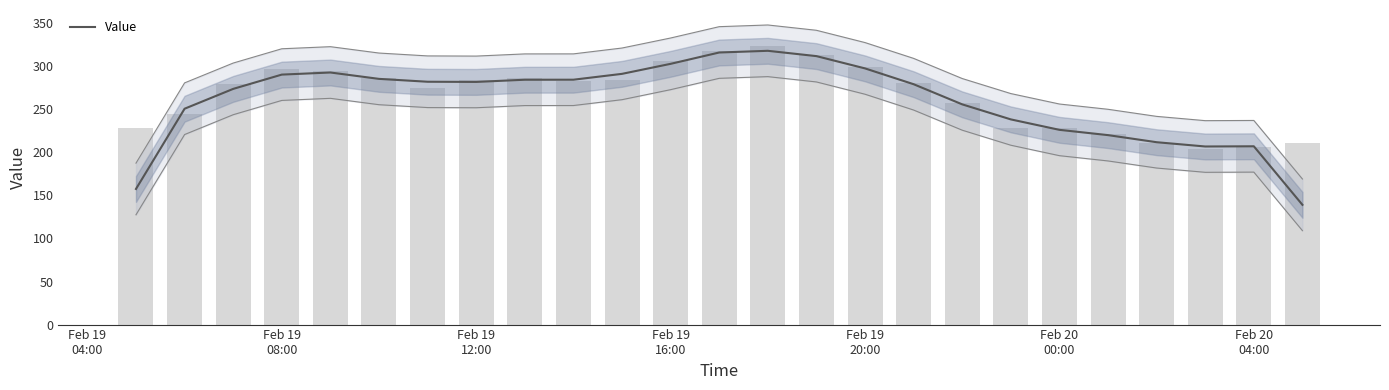

What is the minimum value for Value?

139.1